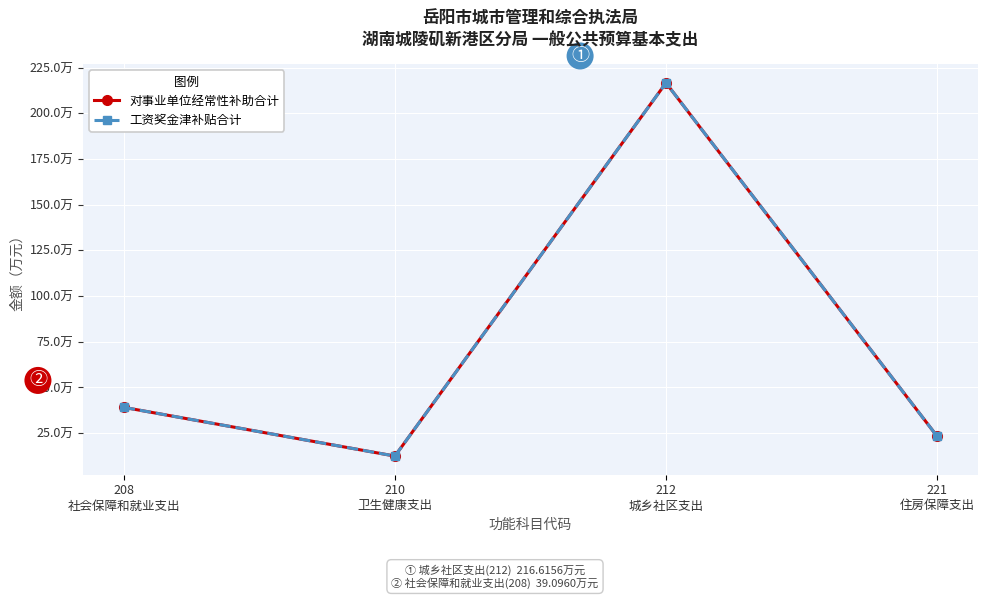

Is this an area chart (filled region under the line)?

No